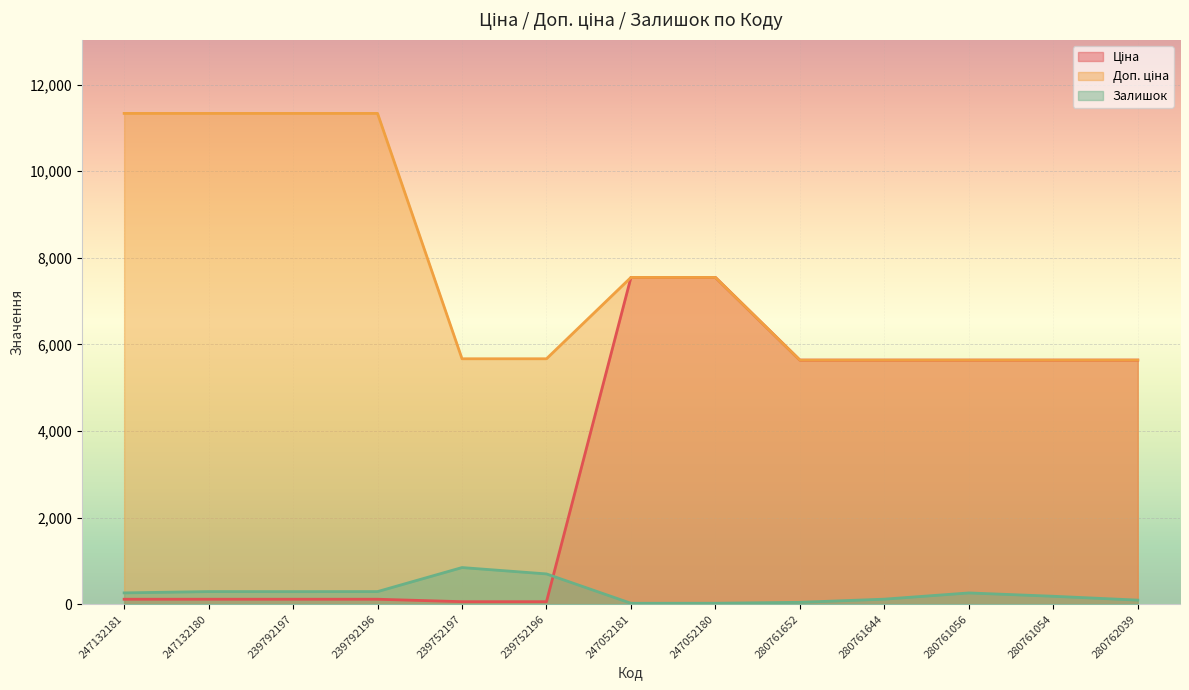

What is the difference between the highest and lowest values at 247052180?

7524.9